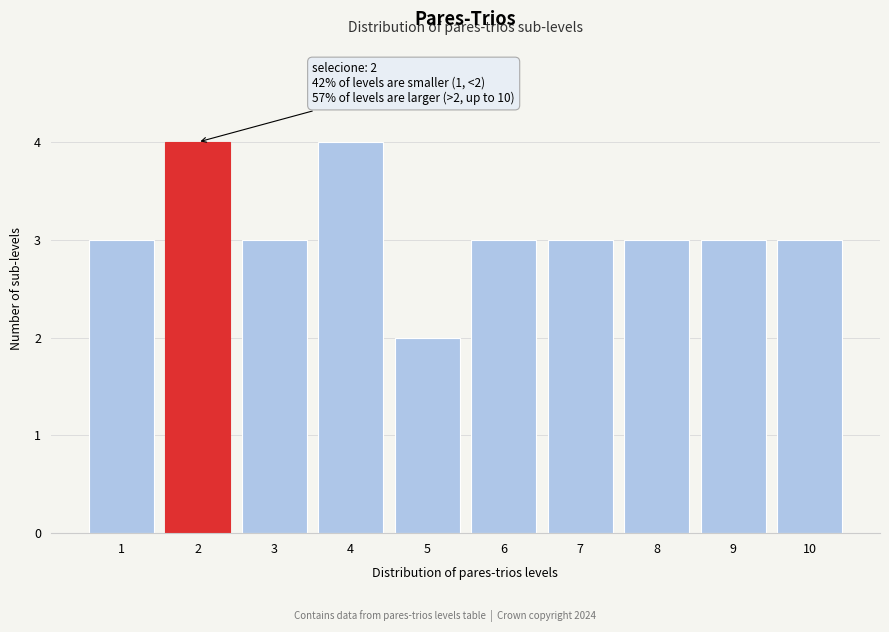

Reading left to right, list all the values displayed in this chart.

1=3	2=4	3=3	4=4	5=2	6=3	7=3	8=3	9=3	10=3